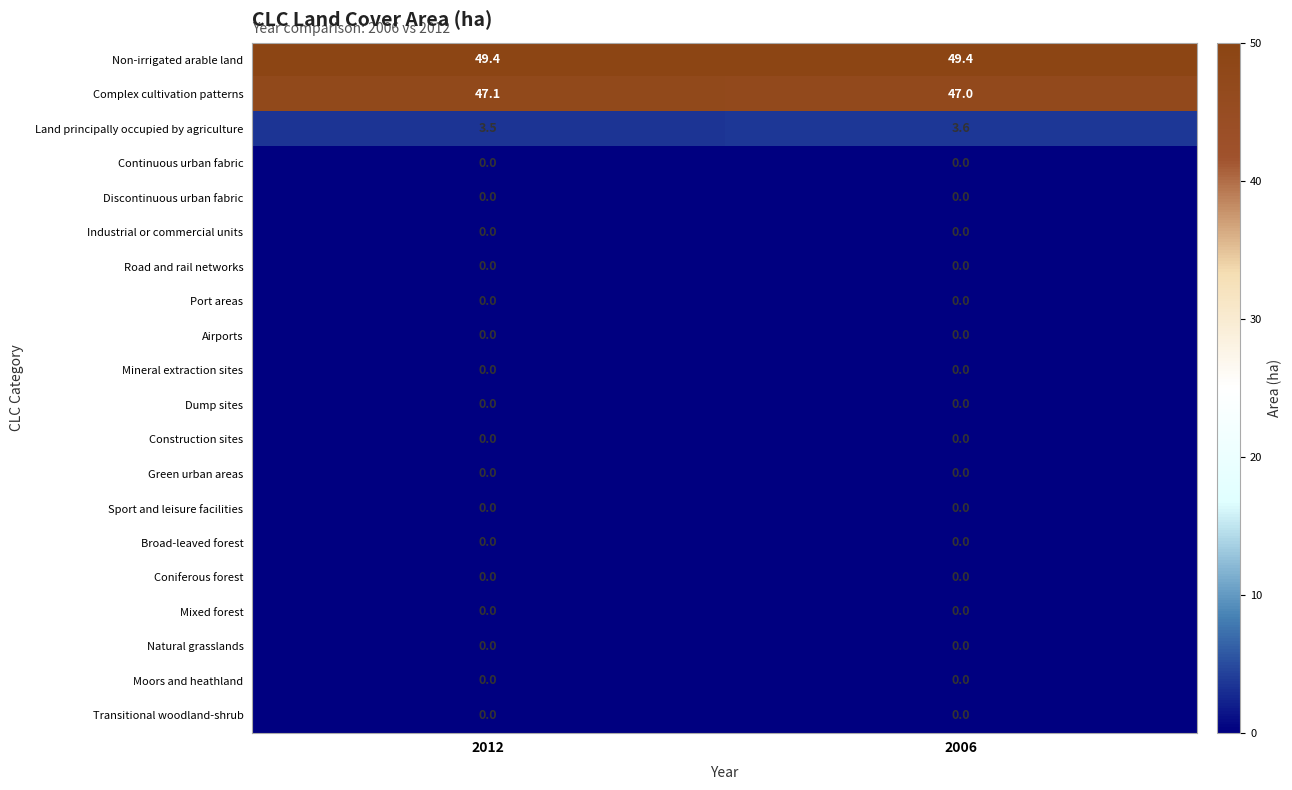

What is the difference between the highest and lowest values at 2012?

49.4